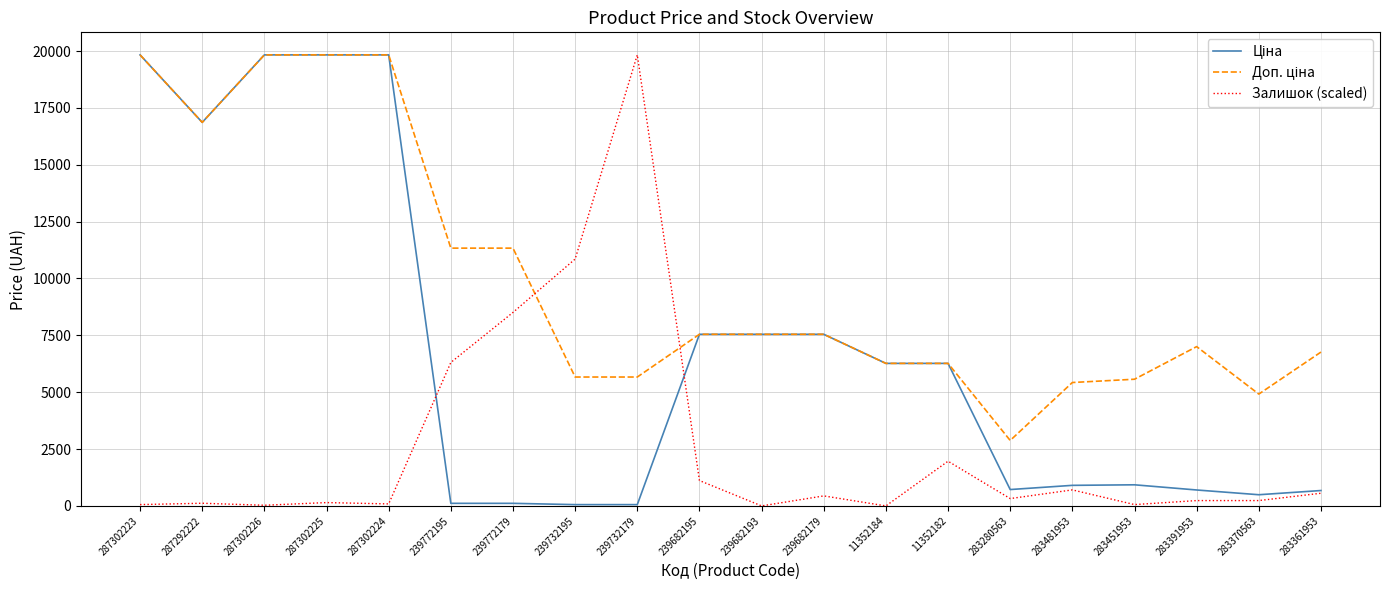

What position from the right is 283391953?

3